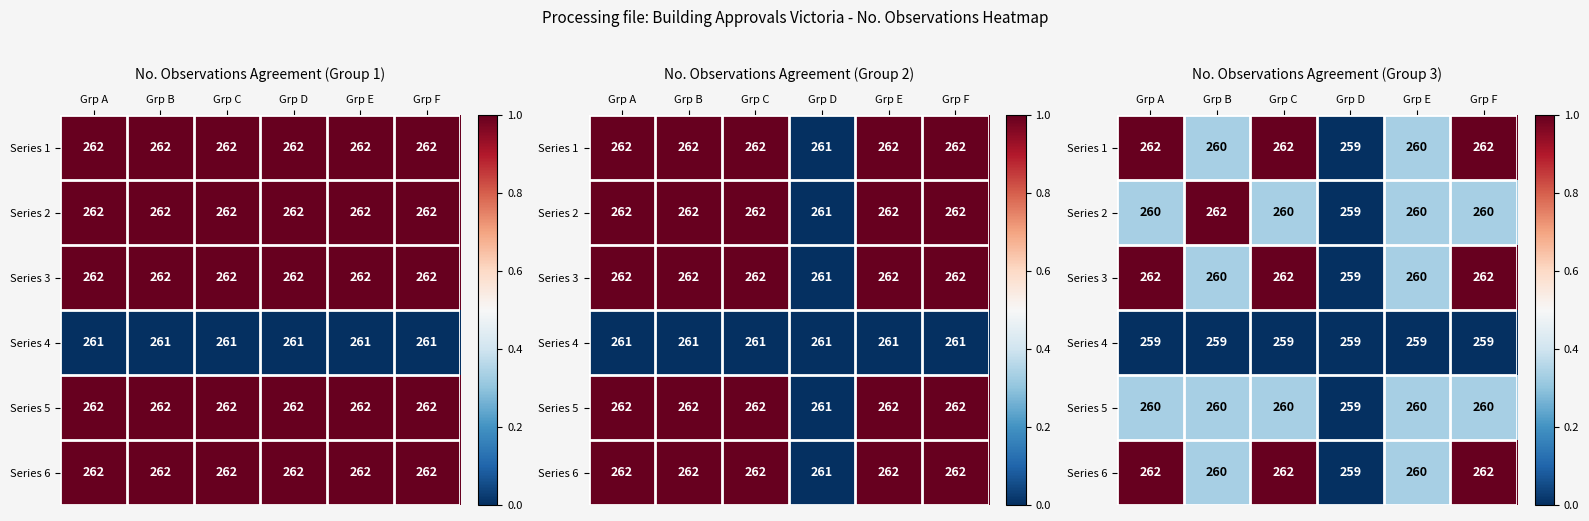

Between Grp C and Grp B, which is larger?

Grp C